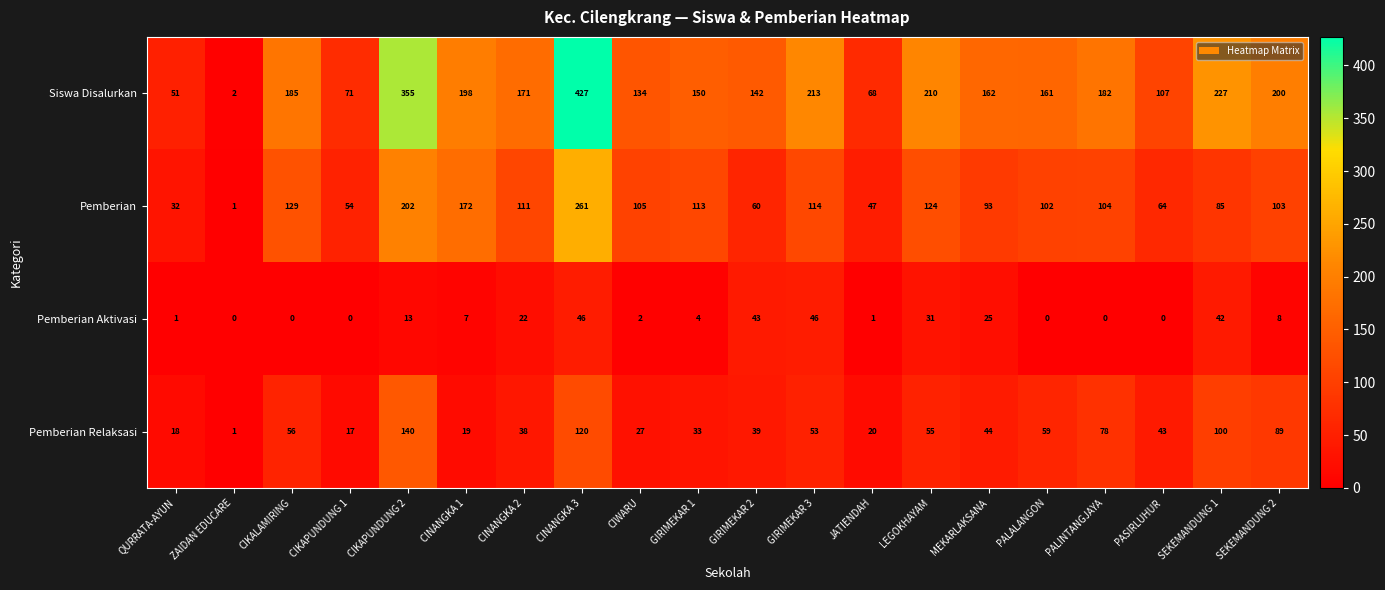

Which series has the largest range (max minus min)?

Siswa Disalurkan